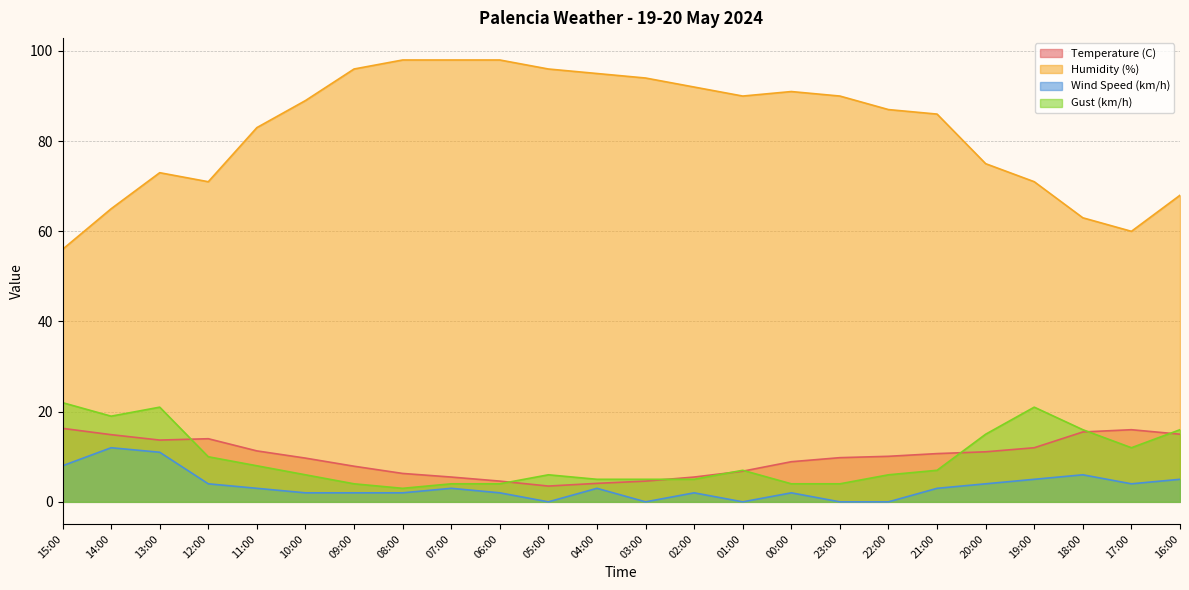

Reading left to right, extract all data points from this chart.

Temperature (C): 15:00=16.3	14:00=14.9	13:00=13.7	12:00=14.0	11:00=11.3	10:00=9.7	09:00=7.9	08:00=6.3	07:00=5.5	06:00=4.6	05:00=3.5	04:00=4.1	03:00=4.6	02:00=5.5	01:00=6.8	00:00=8.9	23:00=9.8	22:00=10.1	21:00=10.7	20:00=11.1	19:00=12.0	18:00=15.5	17:00=16.0	16:00=15.0
Humidity (%): 15:00=56.0	14:00=65.0	13:00=73.0	12:00=71.0	11:00=83.0	10:00=89.0	09:00=96.0	08:00=98.0	07:00=98.0	06:00=98.0	05:00=96.0	04:00=95.0	03:00=94.0	02:00=92.0	01:00=90.0	00:00=91.0	23:00=90.0	22:00=87.0	21:00=86.0	20:00=75.0	19:00=71.0	18:00=63.0	17:00=60.0	16:00=68.0
Wind Speed (km/h): 15:00=8.0	14:00=12.0	13:00=11.0	12:00=4.0	11:00=3.0	10:00=2.0	09:00=2.0	08:00=2.0	07:00=3.0	06:00=2.0	05:00=0.0	04:00=3.0	03:00=0.0	02:00=2.0	01:00=0.0	00:00=2.0	23:00=0.0	22:00=0.0	21:00=3.0	20:00=4.0	19:00=5.0	18:00=6.0	17:00=4.0	16:00=5.0
Gust (km/h): 15:00=22.0	14:00=19.0	13:00=21.0	12:00=10.0	11:00=8.0	10:00=6.0	09:00=4.0	08:00=3.0	07:00=4.0	06:00=4.0	05:00=6.0	04:00=5.0	03:00=5.0	02:00=5.0	01:00=7.0	00:00=4.0	23:00=4.0	22:00=6.0	21:00=7.0	20:00=15.0	19:00=21.0	18:00=16.0	17:00=12.0	16:00=16.0